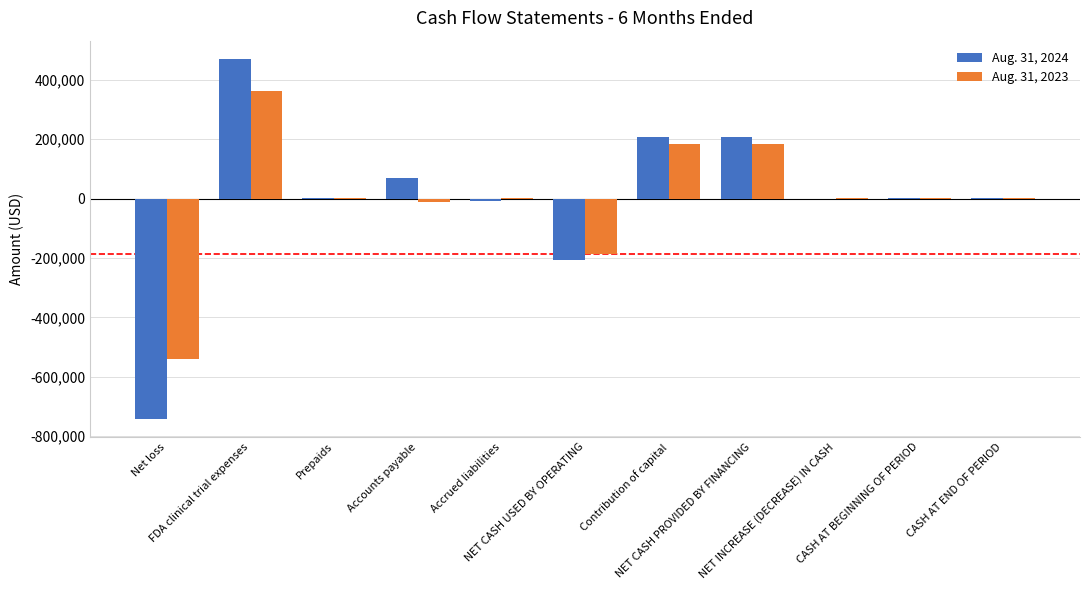

What is the greatest value displayed?

471125